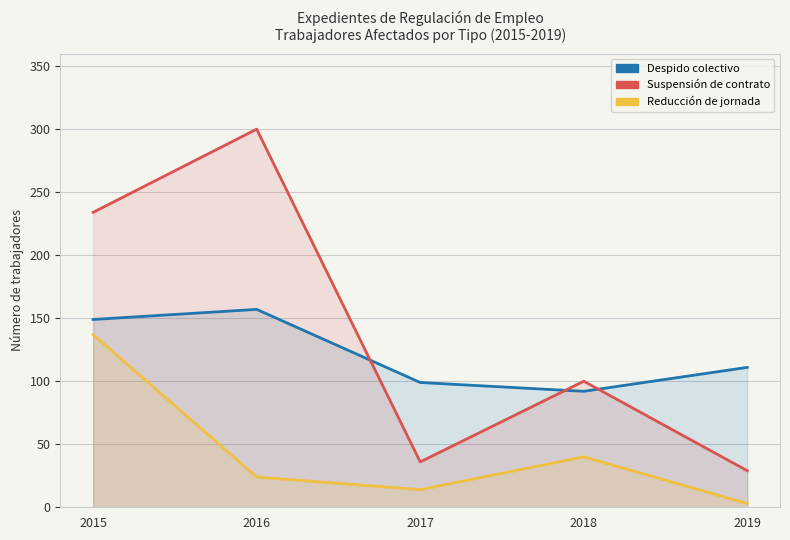

What is the greatest value displayed?

300